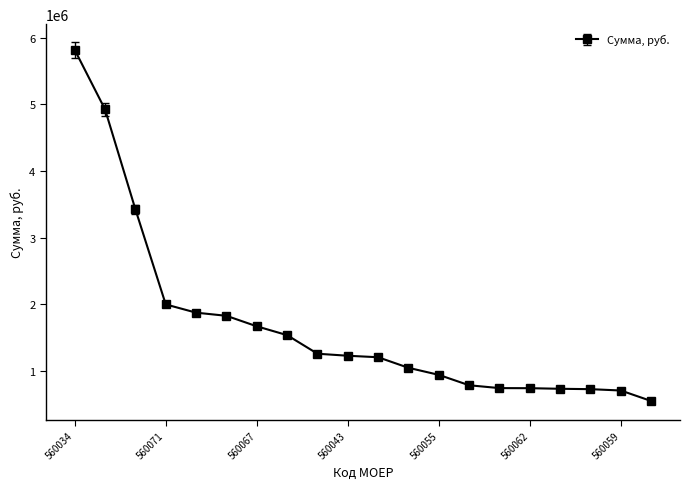

What is the greatest value displayed?

5817101